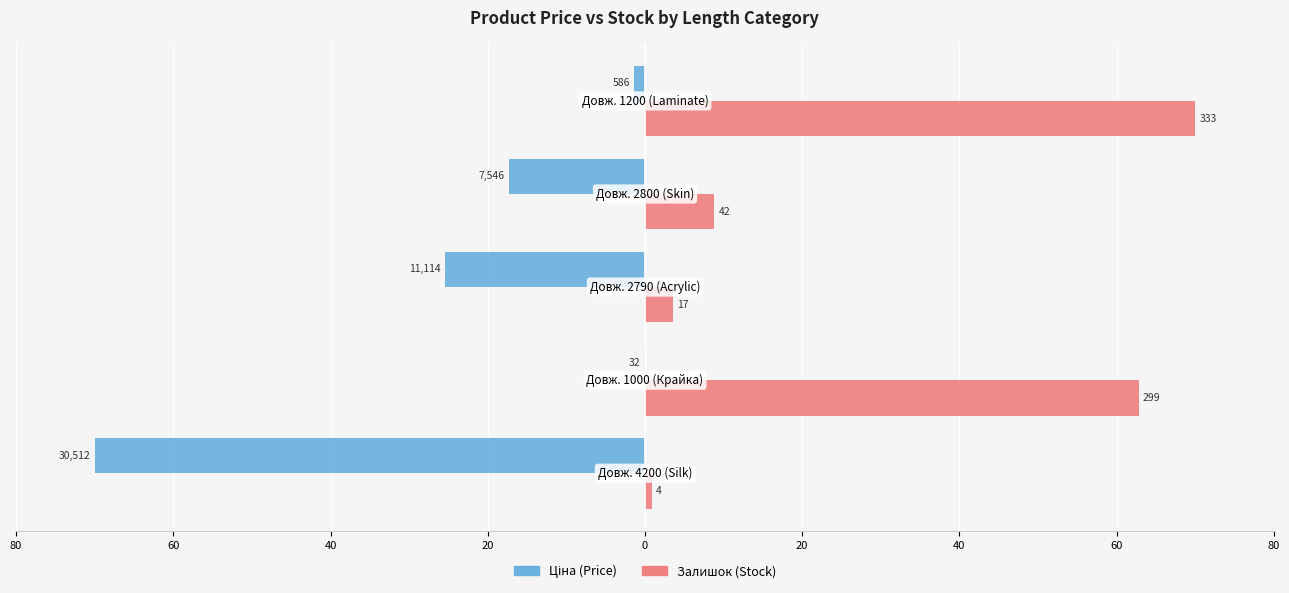

List the series in order of their overall mean, highest first.

Залишок (Stock), Ціна (Price)